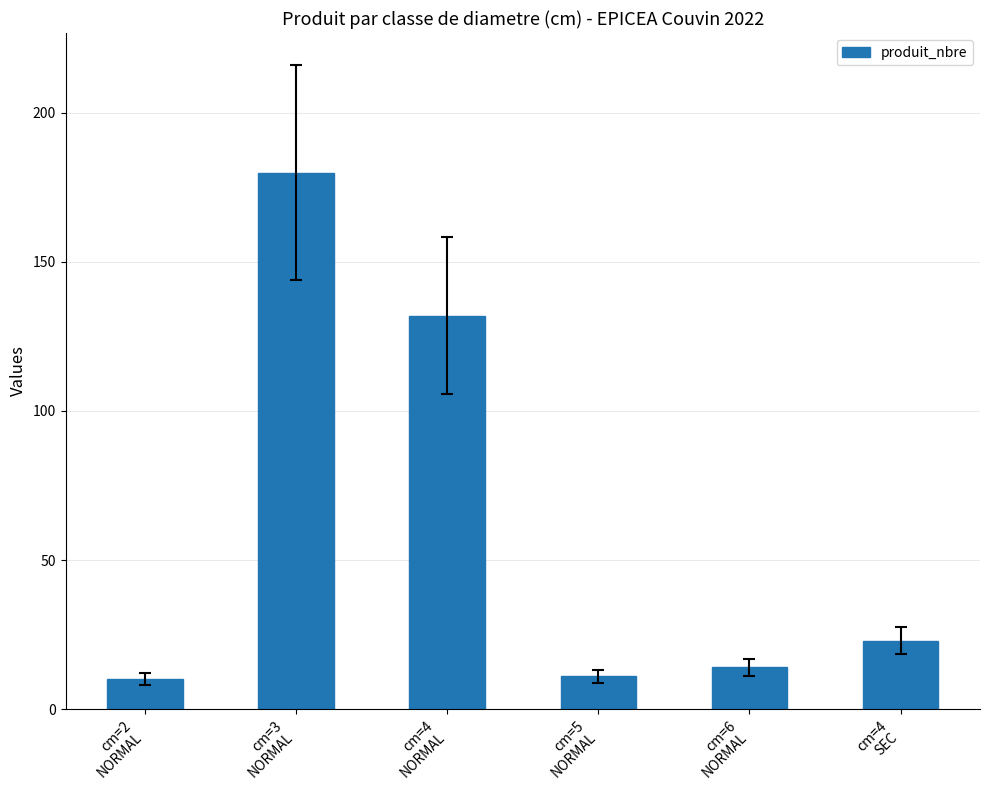

How many values are below 23?

3